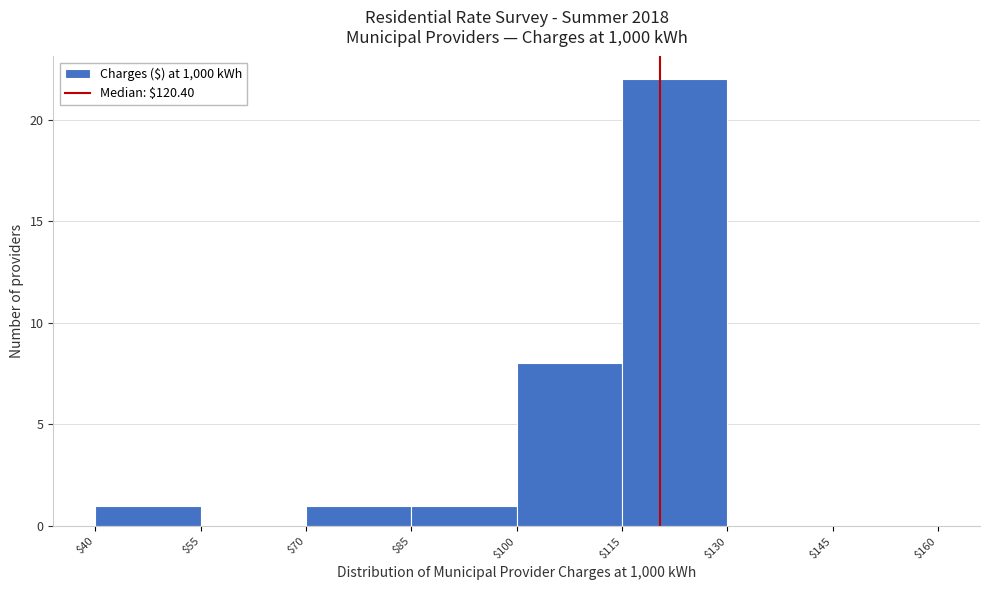

Over which range of the x-axis is the bar tallest?

$115 to $130